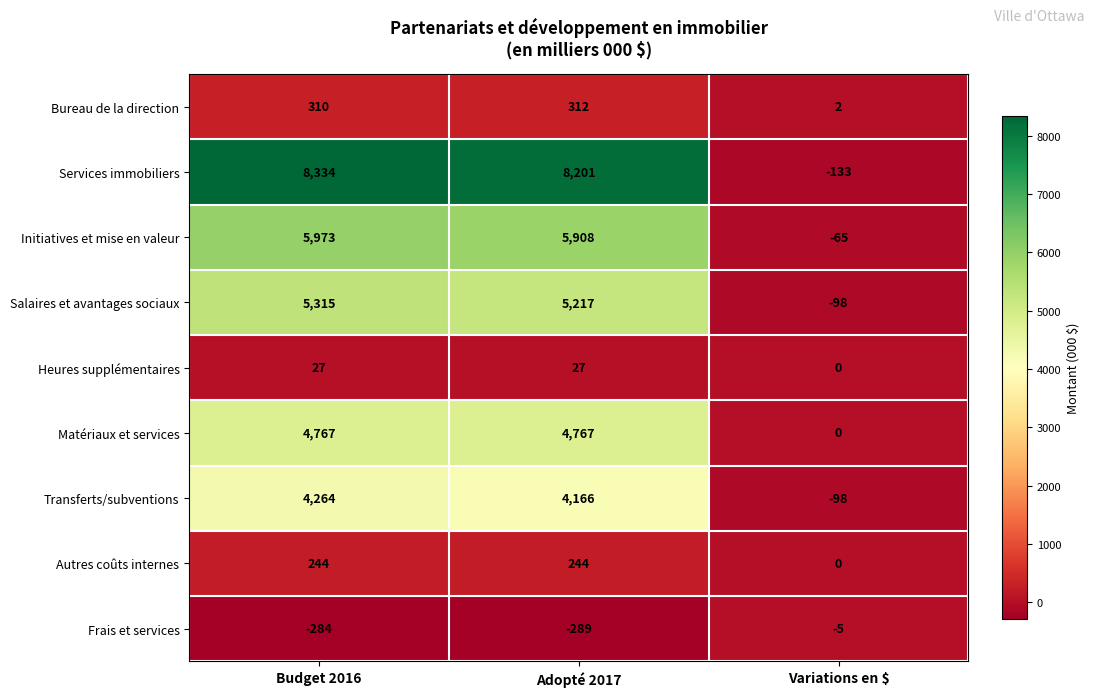

Which category has the lowest value in the Bureau de la direction series?

Variations en $